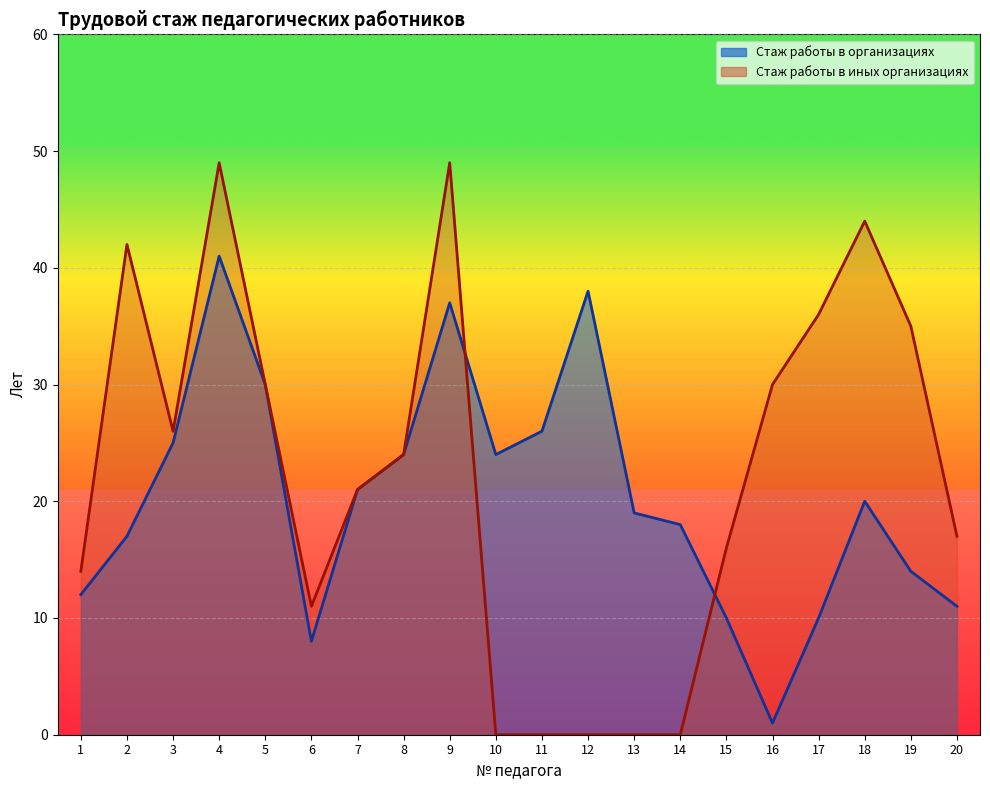

Which series has the largest range (max minus min)?

Стаж работы в иных организациях